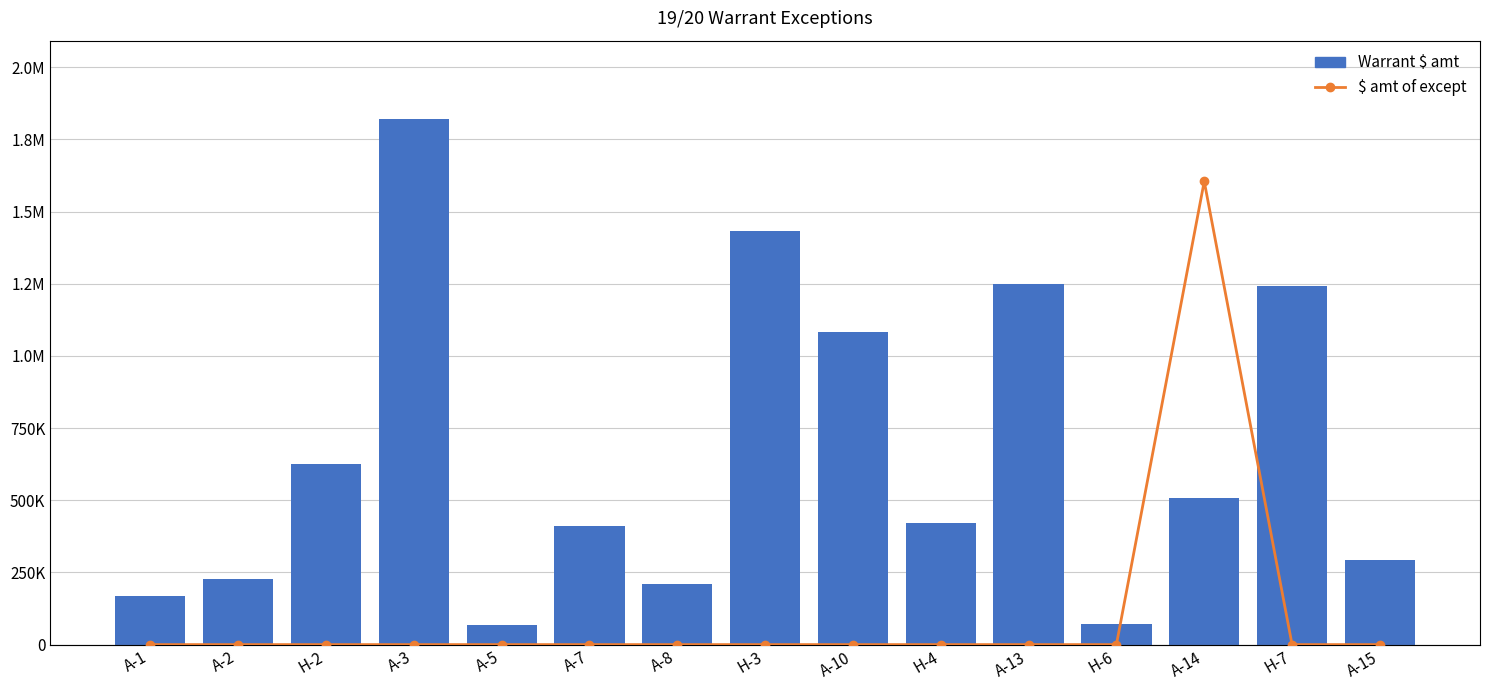

List the series in order of their peak value, highest first.

Warrant $ amt, $ amt of except